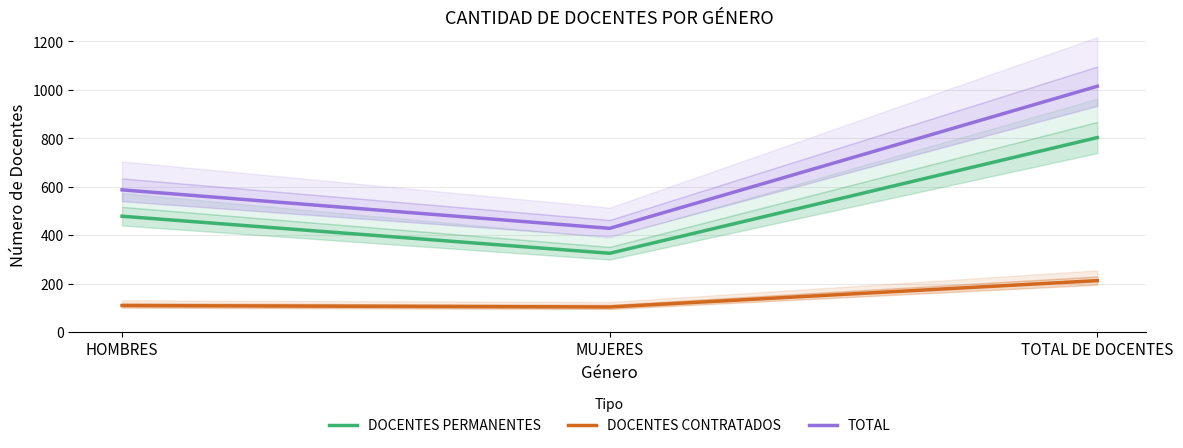

Which series has the largest range (max minus min)?

TOTAL